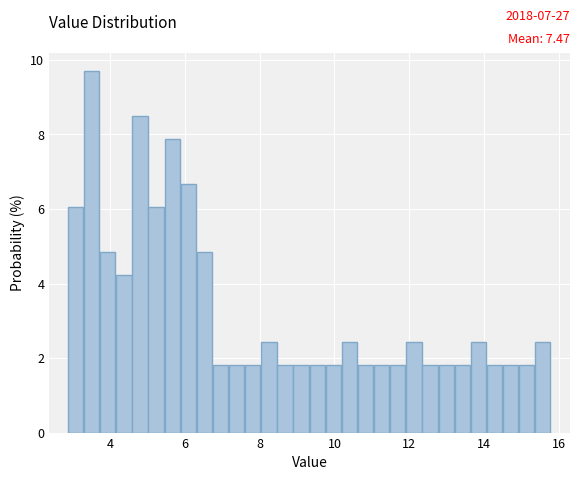

Read against the x-axis, roughly where is the centre of the tallest bar?

3.6